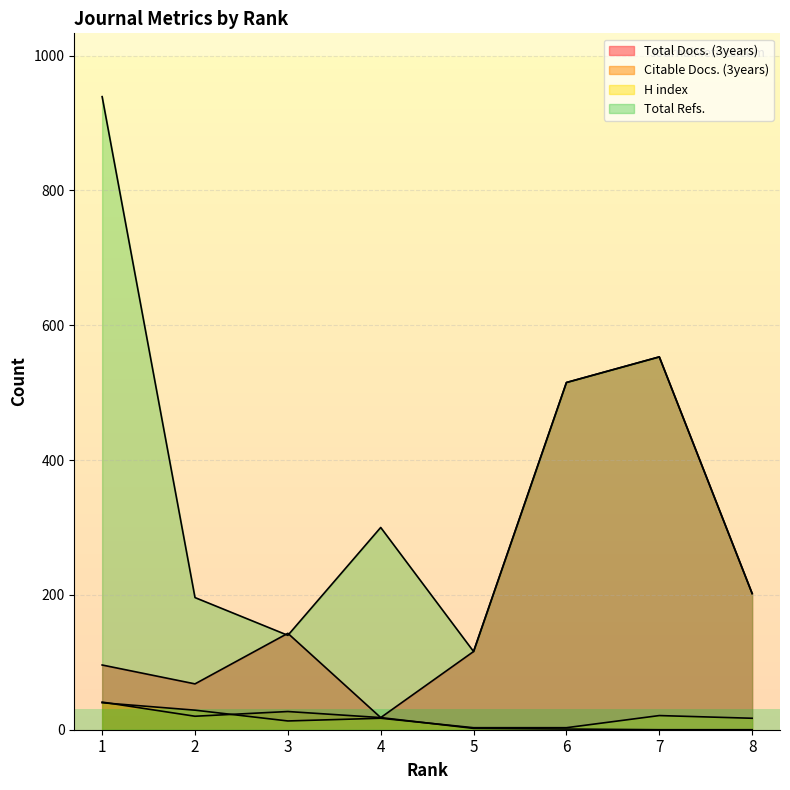

Between which two adjacent categories do H index and Citable Docs. (3years) first intersect?

1 and 2